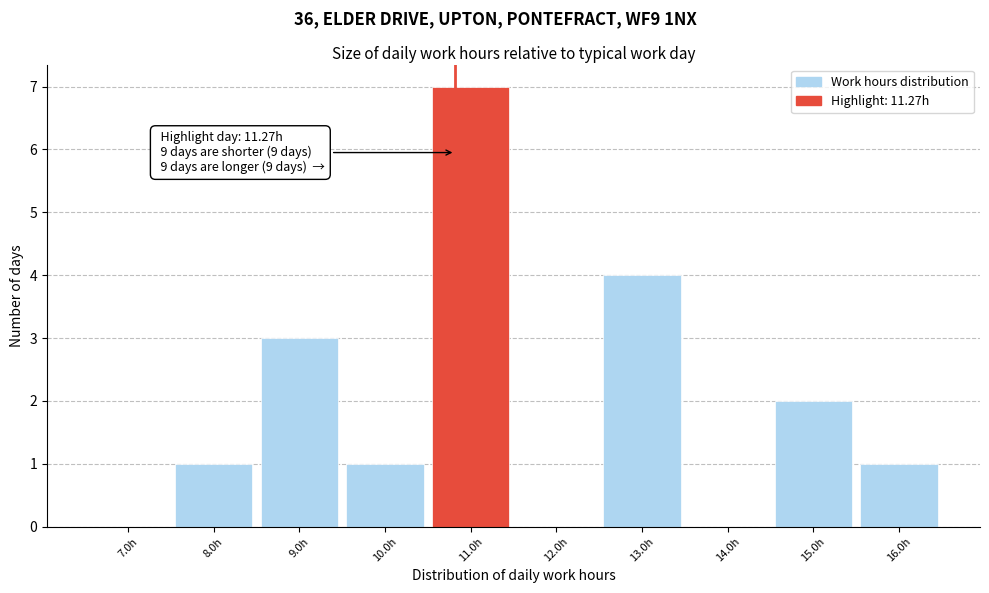

Reading left to right, extract all data points from this chart.

7.0h=0	8.0h=1	9.0h=3	10.0h=1	11.0h=7	12.0h=0	13.0h=4	14.0h=0	15.0h=2	16.0h=1